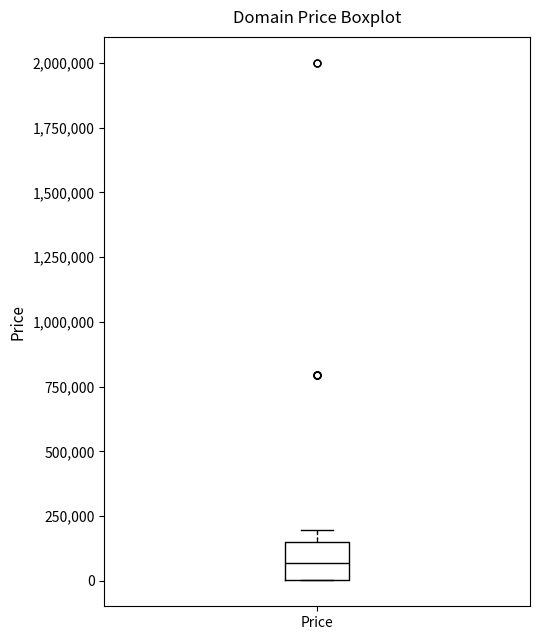

Where is the lower edge of the box for Price on the y-axis? The values are not printed on the chart, so give them approximately, as read against the axis.

0